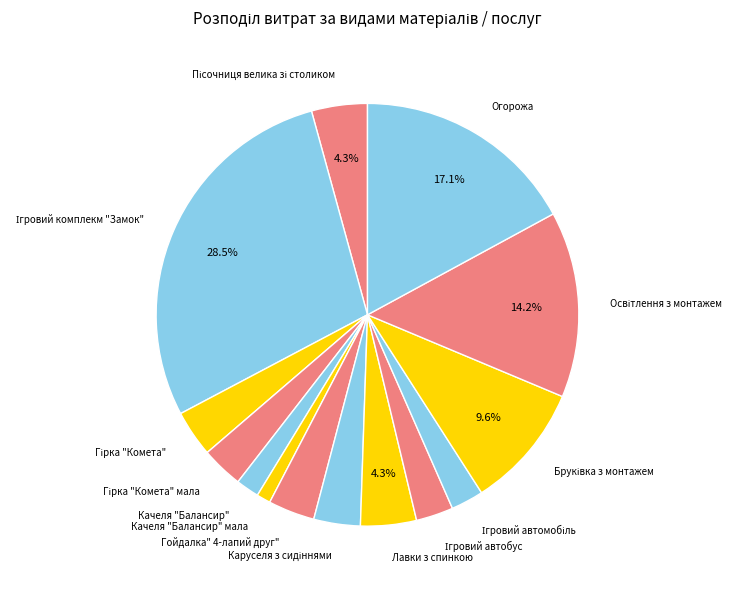

Does Огорожа account for over 50% of the chart?

No